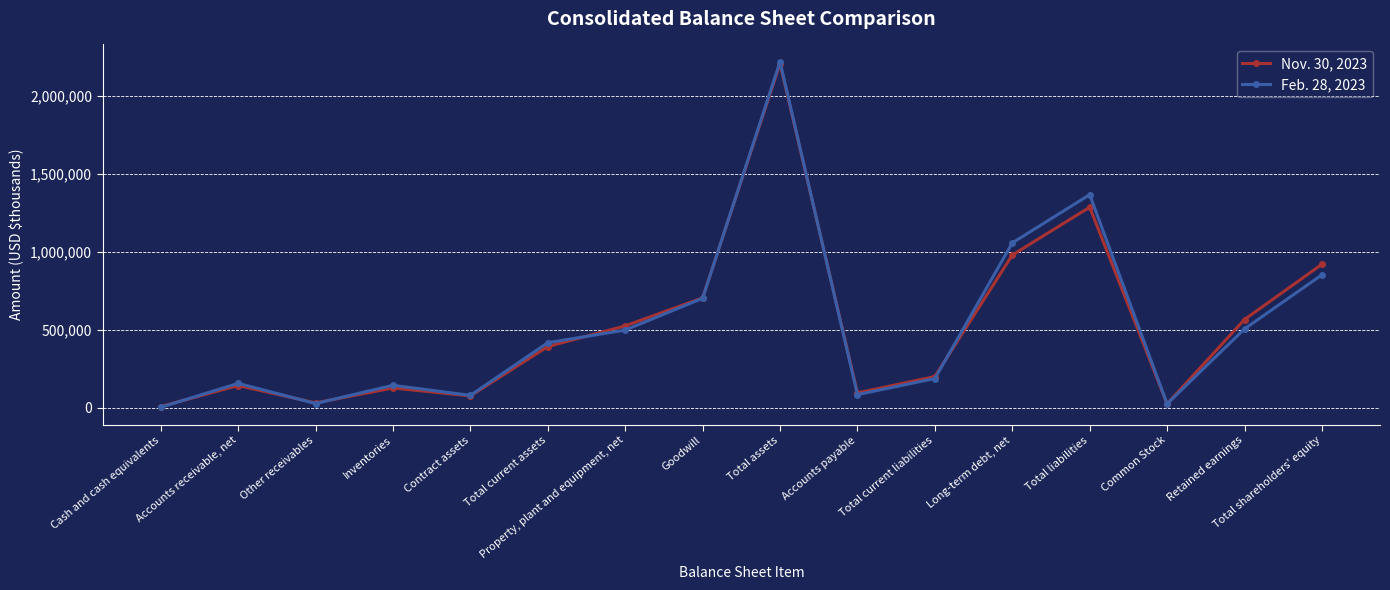

What position from the left is Contract assets?

5